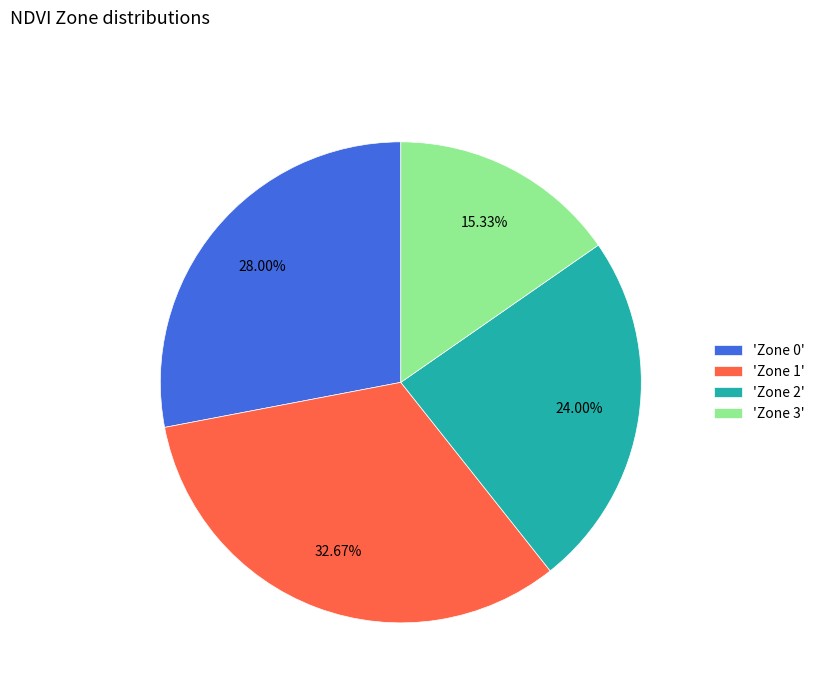

To the nearest percent, what is the average slice percentage?

25%